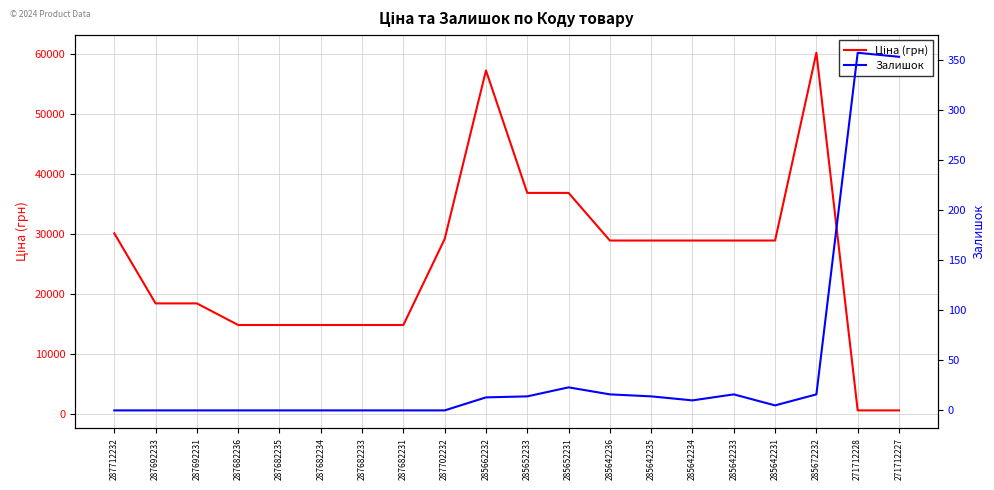

What is the label of the 13th point from the right?

287682231